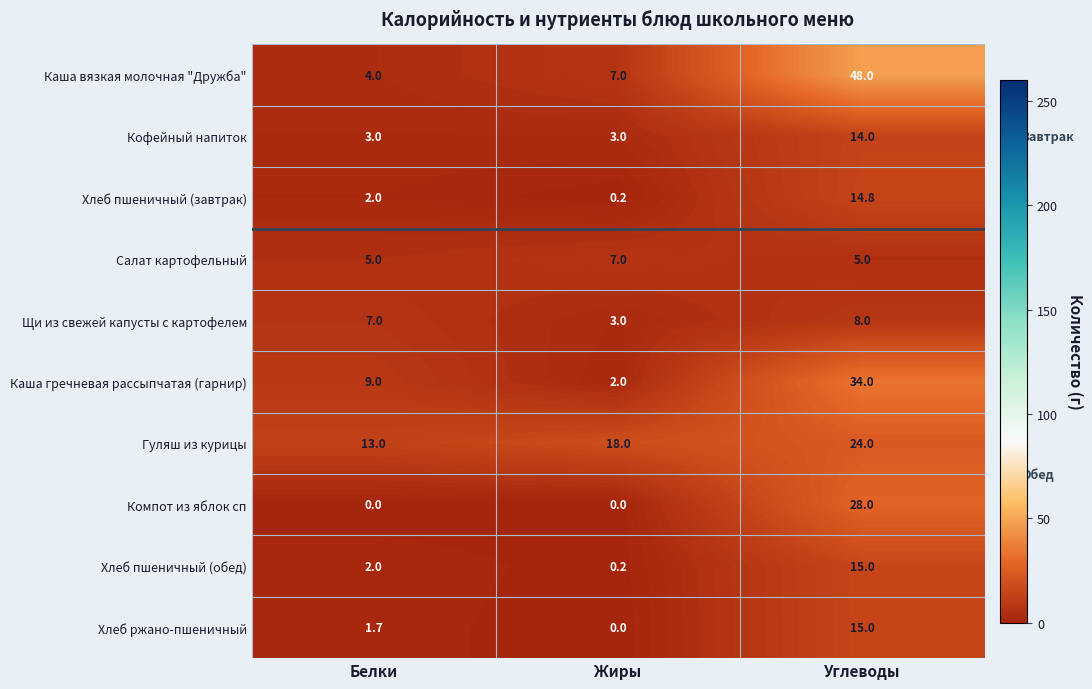

At which category is the sum across all series the highest?

Углеводы